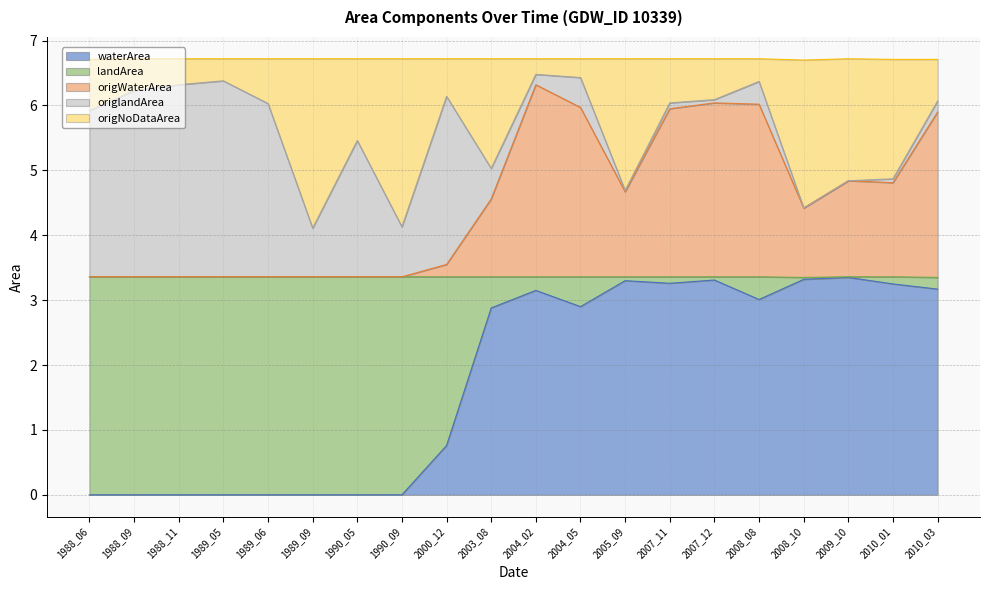

In waterArea, how many points are higher than both neighbors (excluding endpoints)?

4